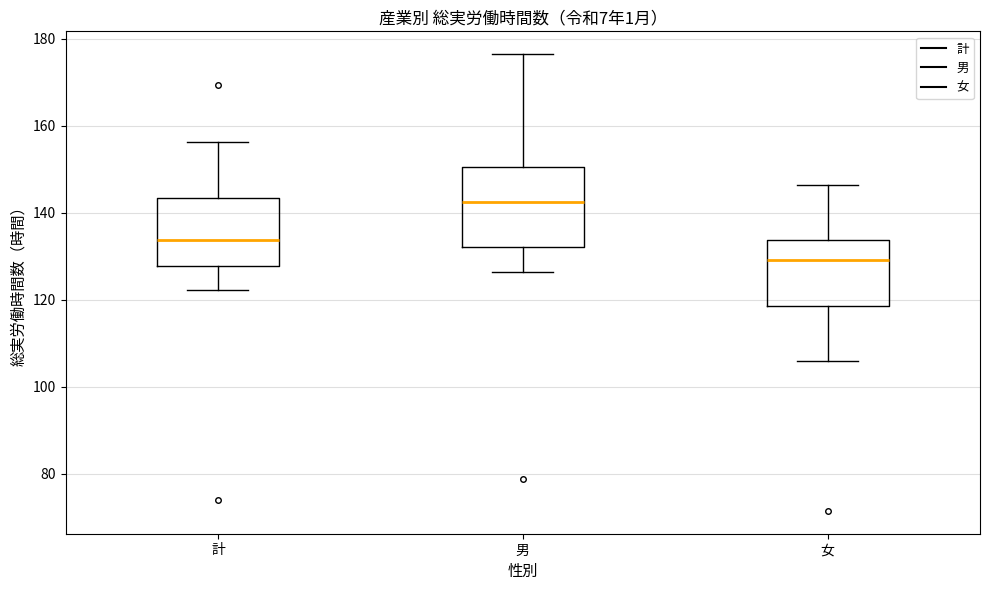

Comparing the boxes themselves (not the whiskers), which one is the tallest?

男